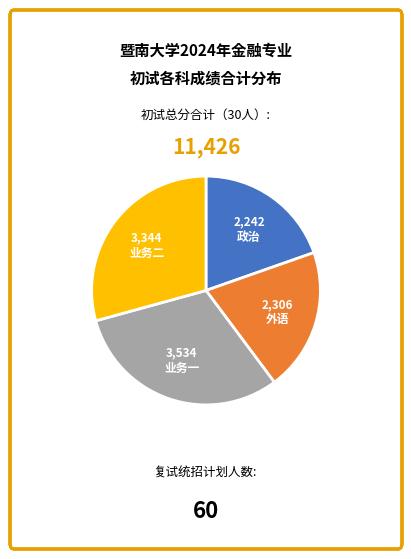

Does any single category account for the majority?

No